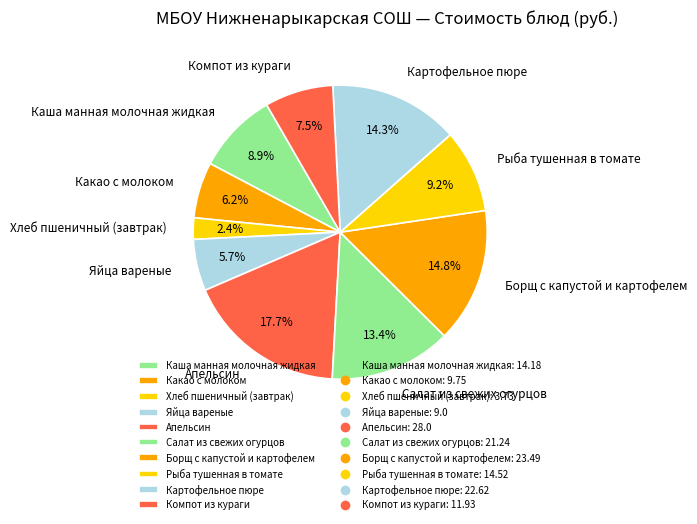

Which slice is the largest?

Апельсин